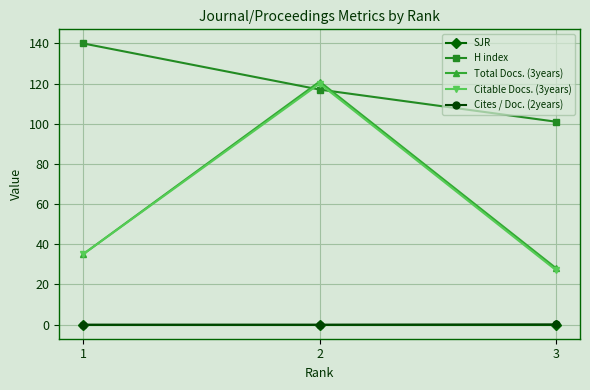

Between 1 and 2, which series saw the biggest shift?

Total Docs. (3years)